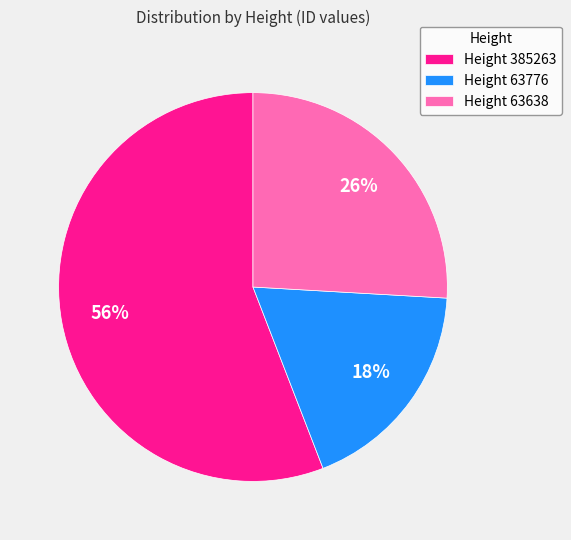

Do Height 63638 and Height 385263 together represent more than half of the pie?

Yes